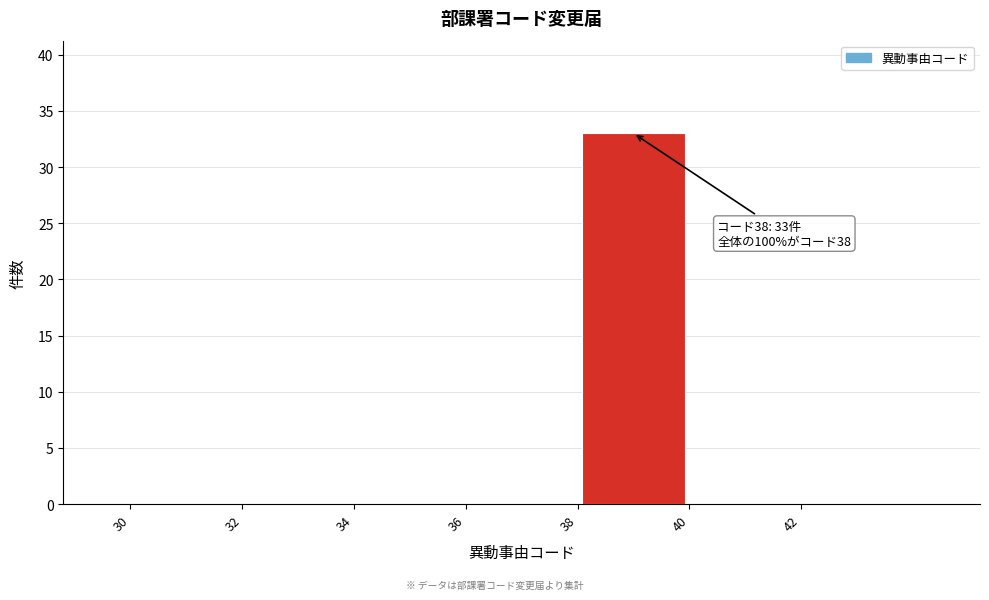

Over which range of the x-axis is the bar tallest?

38 to 40